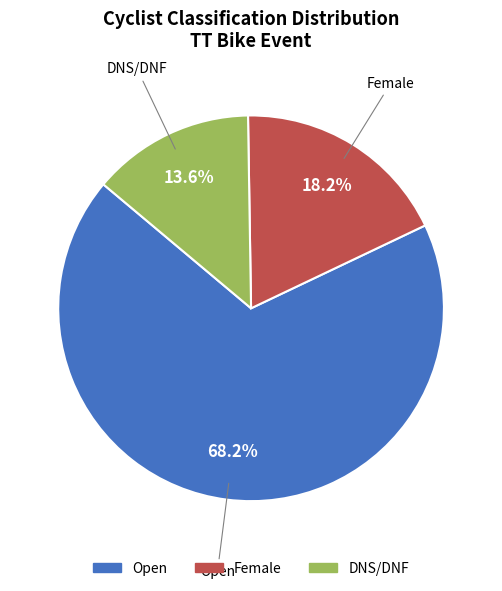

Count the number of slices in the pie.

3